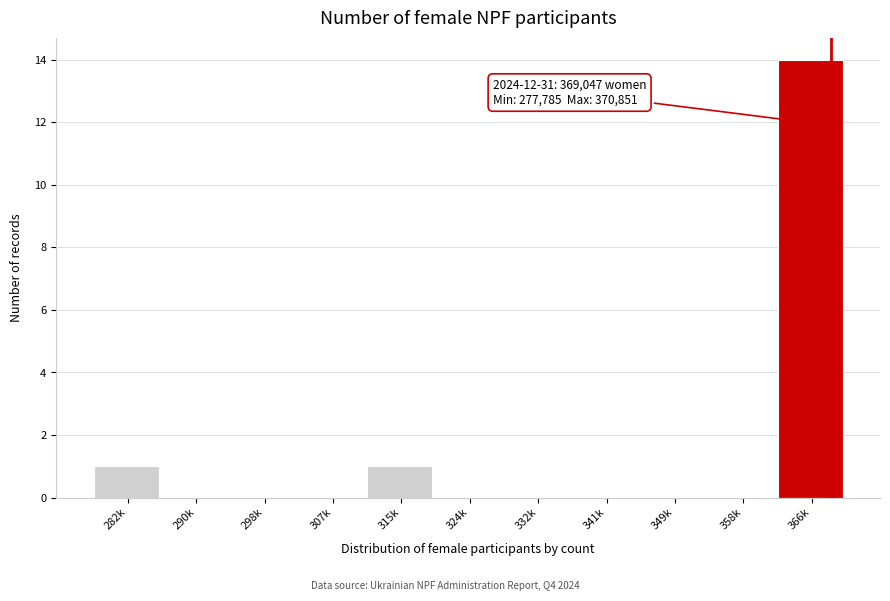

Reading left to right, extract all data points from this chart.

282k=1	290k=0	298k=0	307k=0	315k=1	324k=0	332k=0	341k=0	349k=0	358k=0	366k=14